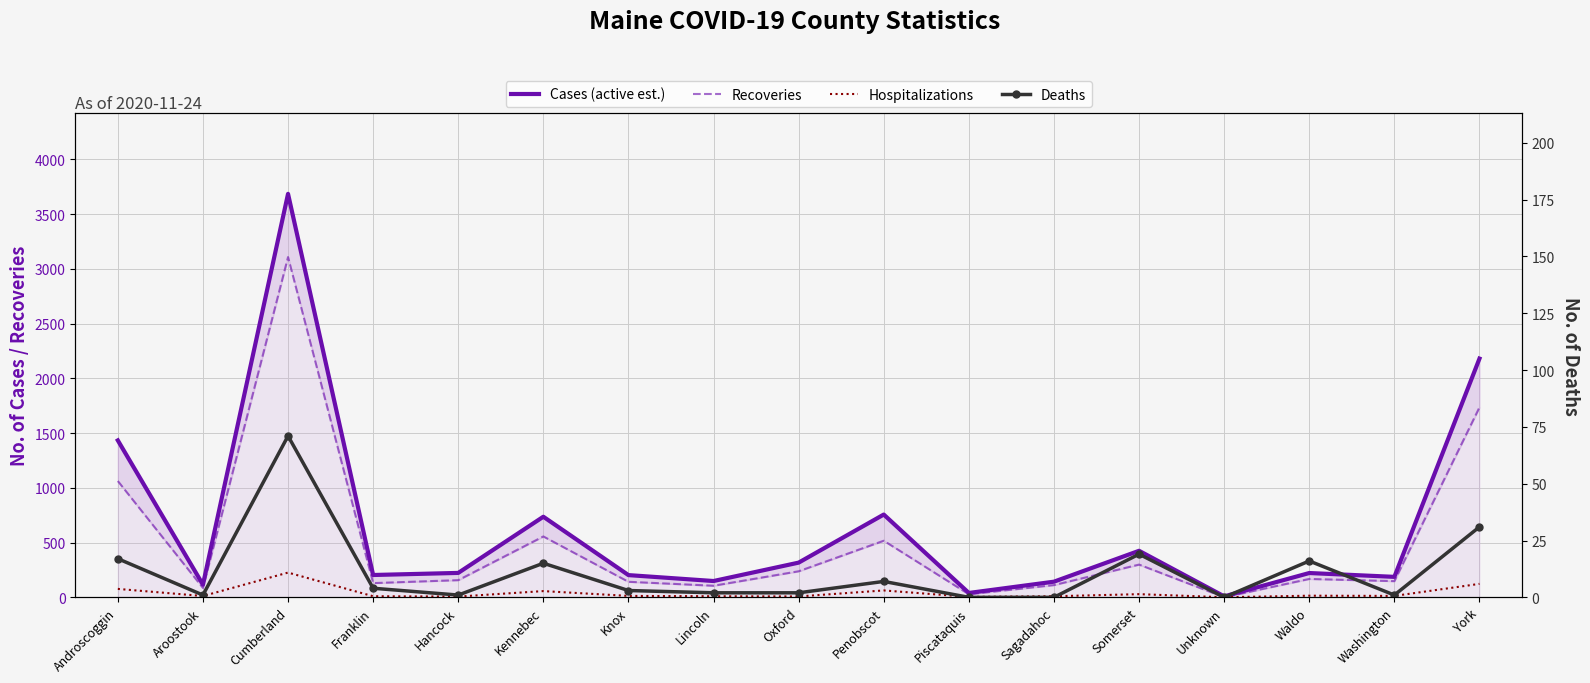

Reading right to left, transcribe all the data shown in this chart.

Cases (active est.): York=2180	Washington=187	Waldo=222	Unknown=9	Somerset=425	Sagadahoc=143	Piscataquis=40	Penobscot=756	Oxford=317	Lincoln=149	Knox=203	Kennebec=736	Hancock=223	Franklin=204	Cumberland=3684	Aroostook=116	Androscoggin=1433
Recoveries: York=1735	Washington=148	Waldo=168	Unknown=1	Somerset=299	Sagadahoc=112	Piscataquis=28	Penobscot=517	Oxford=238	Lincoln=106	Knox=142	Kennebec=556	Hancock=157	Franklin=130	Cumberland=3107	Aroostook=86	Androscoggin=1062
Hospitalizations: York=123	Washington=13	Waldo=15	Unknown=1	Somerset=29	Sagadahoc=10	Piscataquis=4	Penobscot=63	Oxford=8	Lincoln=10	Knox=13	Kennebec=57	Hancock=7	Franklin=10	Cumberland=226	Aroostook=12	Androscoggin=77
Deaths: York=31	Washington=1	Waldo=16	Unknown=0	Somerset=19	Sagadahoc=0	Piscataquis=0	Penobscot=7	Oxford=2	Lincoln=2	Knox=3	Kennebec=15	Hancock=1	Franklin=4	Cumberland=71	Aroostook=1	Androscoggin=17